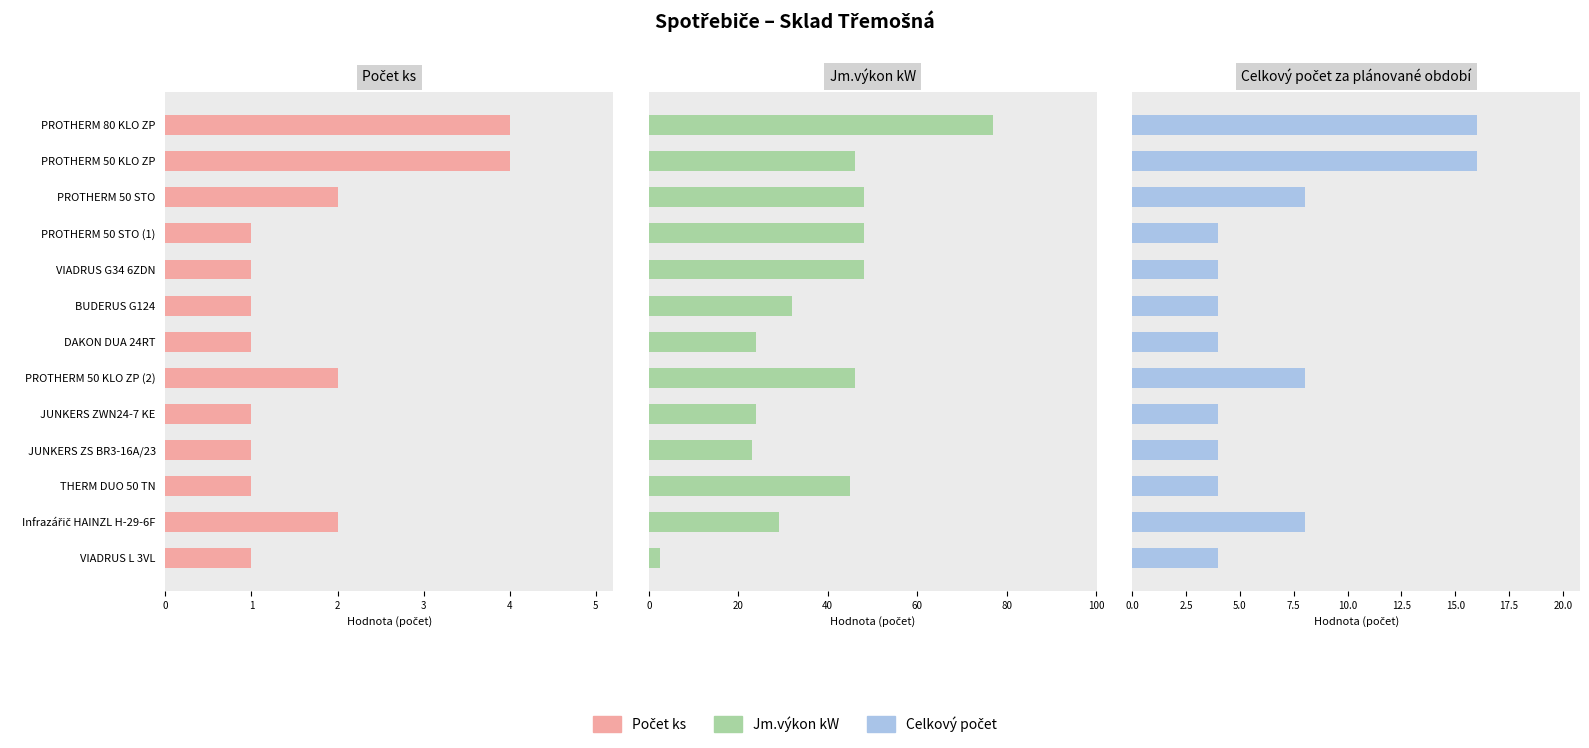

Read the Počet ks value at DAKON DUA 24RT.

1.0